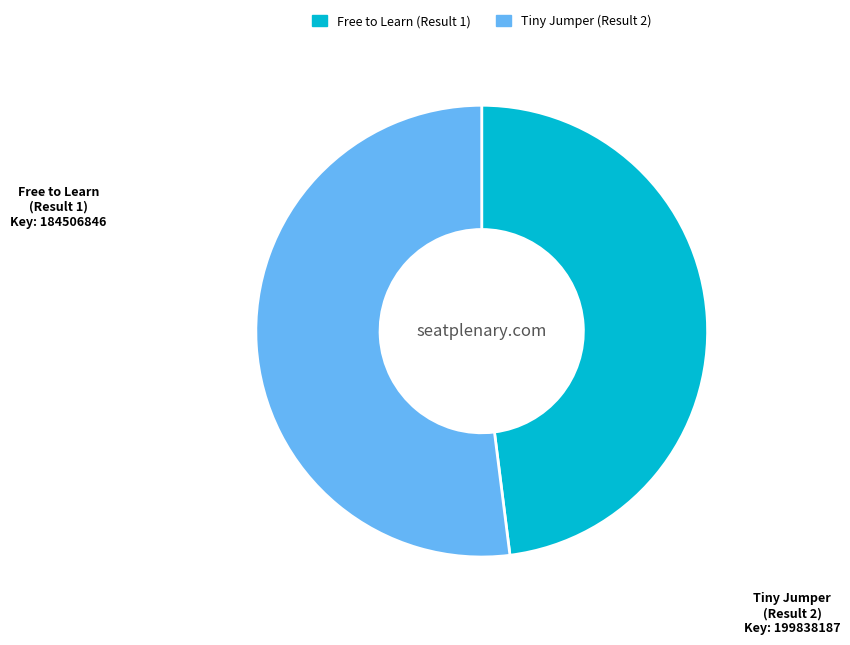

Which slice is the largest?

Tiny Jumper (Result 2)